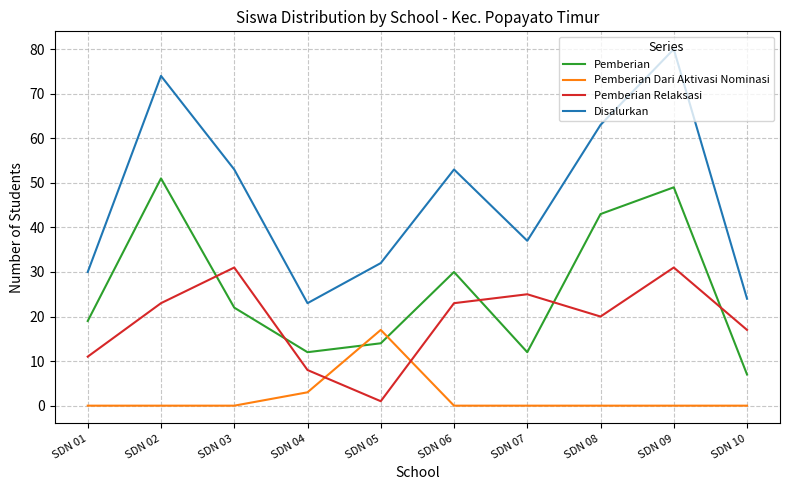

At SDN 10, list the series in order from smallest to largest.

Pemberian Dari Aktivasi Nominasi, Pemberian, Pemberian Relaksasi, Disalurkan